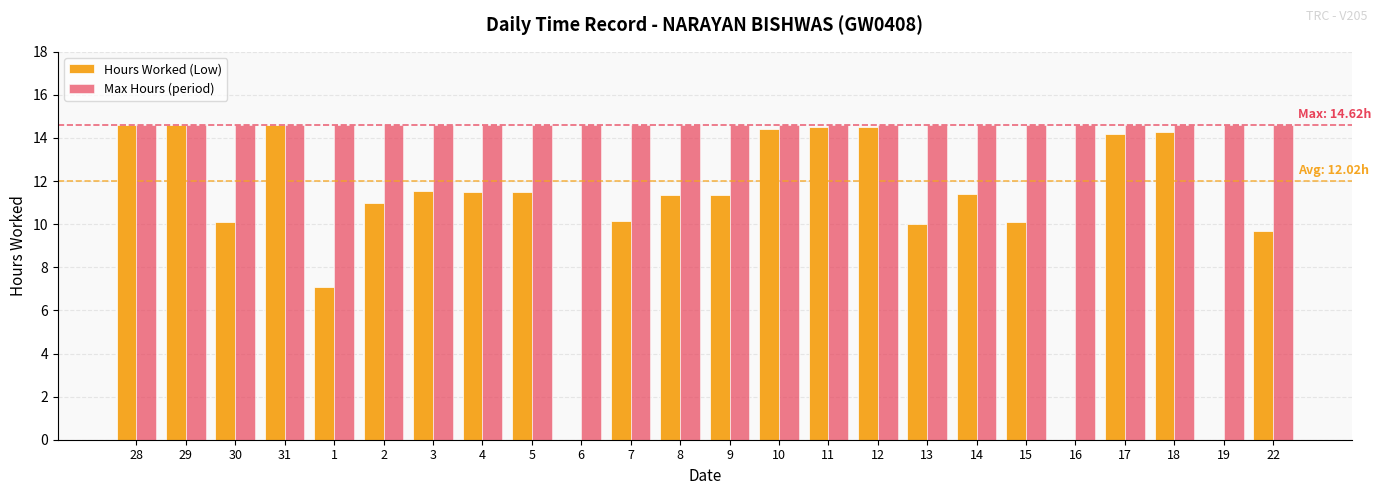

What is the sum of all Max Hours (period) values?

350.9